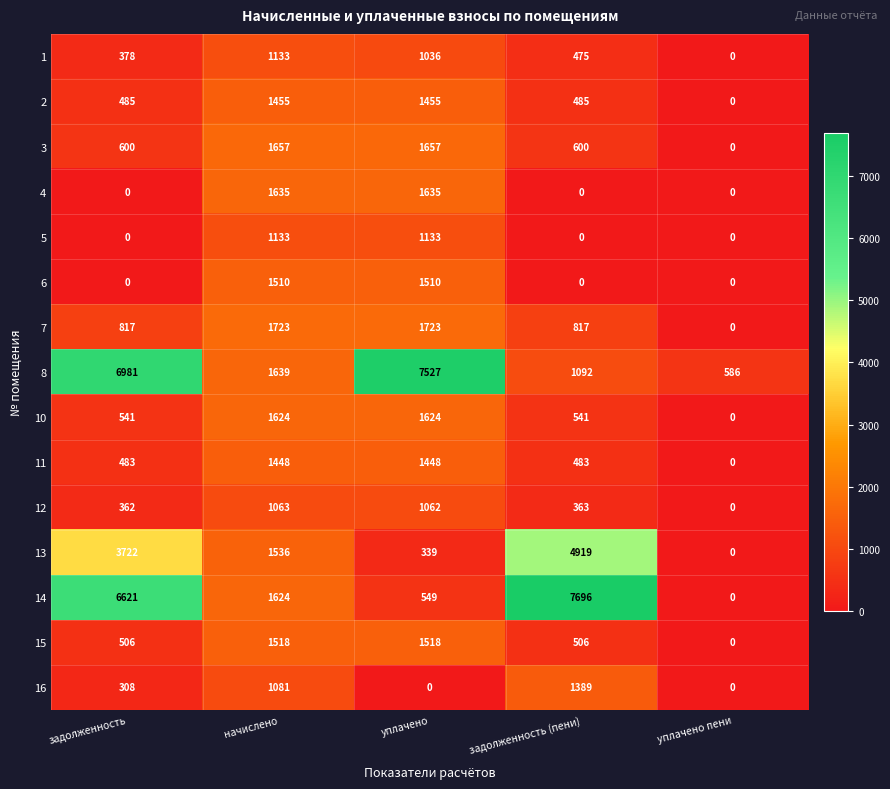

The 15 series shows 0 at уплачено пени. True or false?

True